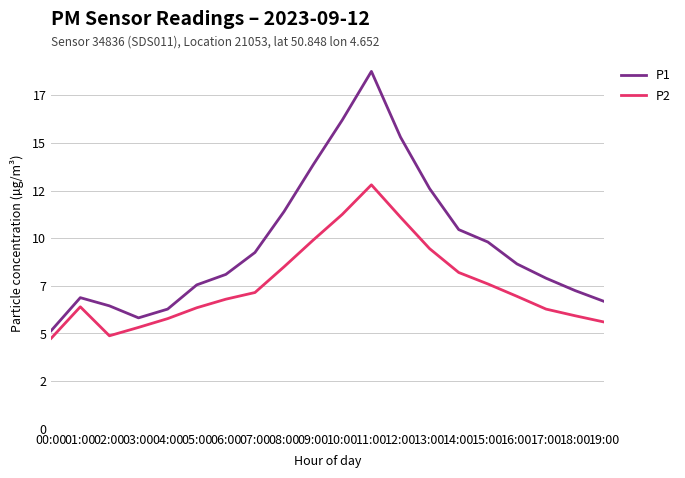

Is it true that P2 equals 2.3 at 03:00?

False